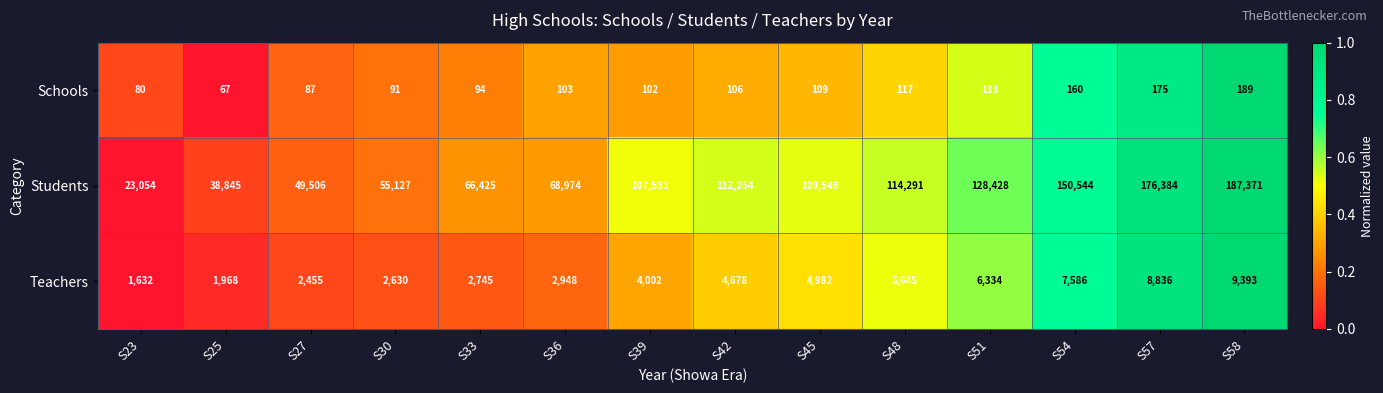

What is the difference between the maximum and second lowest values in the Teachers series?

7425